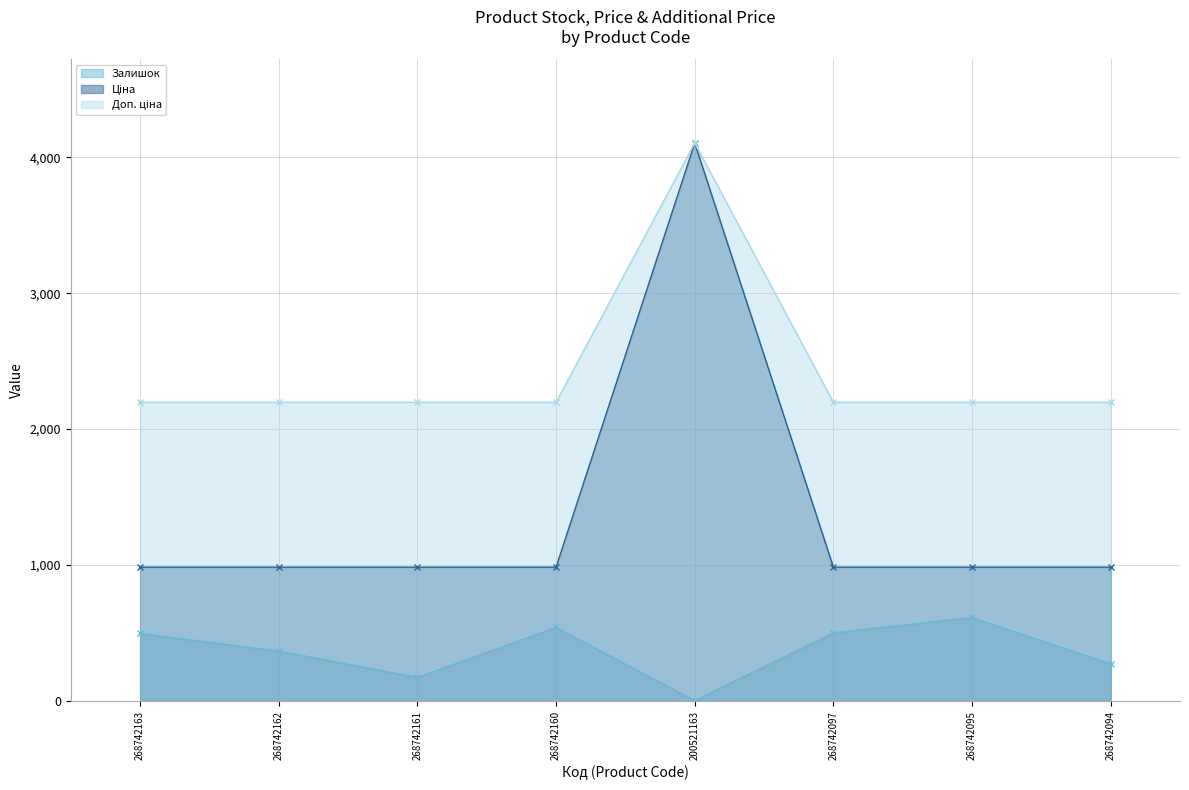

At which category does Залишок reach its first local valley?

268742161